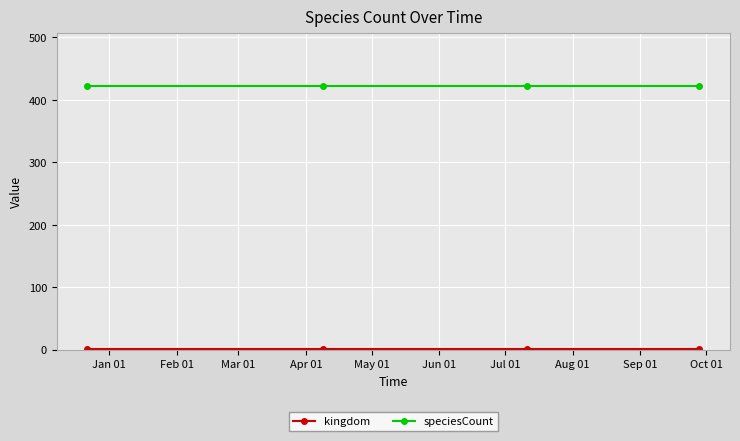

What is the maximum value shown in the chart?

422